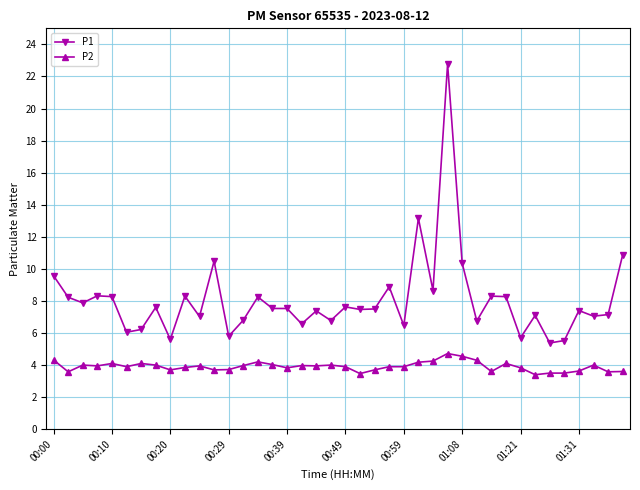

What is the average value of the P2 series?

3.9